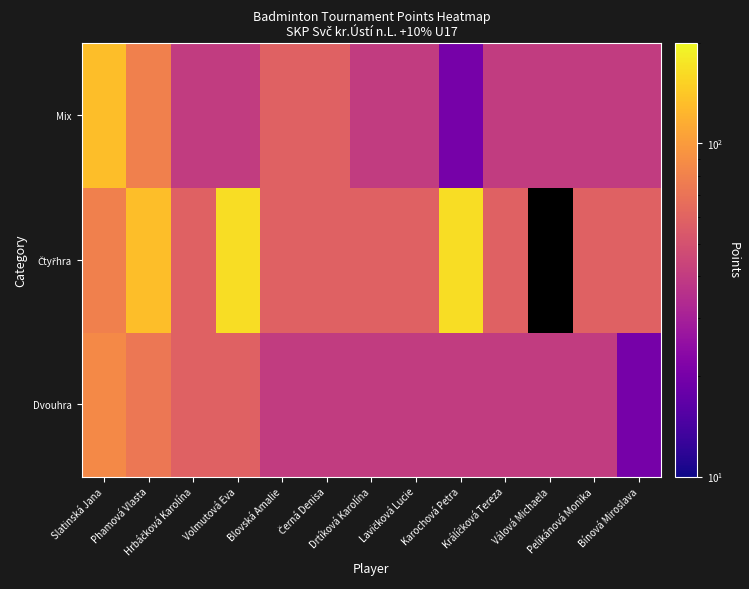

What is the spread (max minus min) of values at Volmutová Eva?

125.0